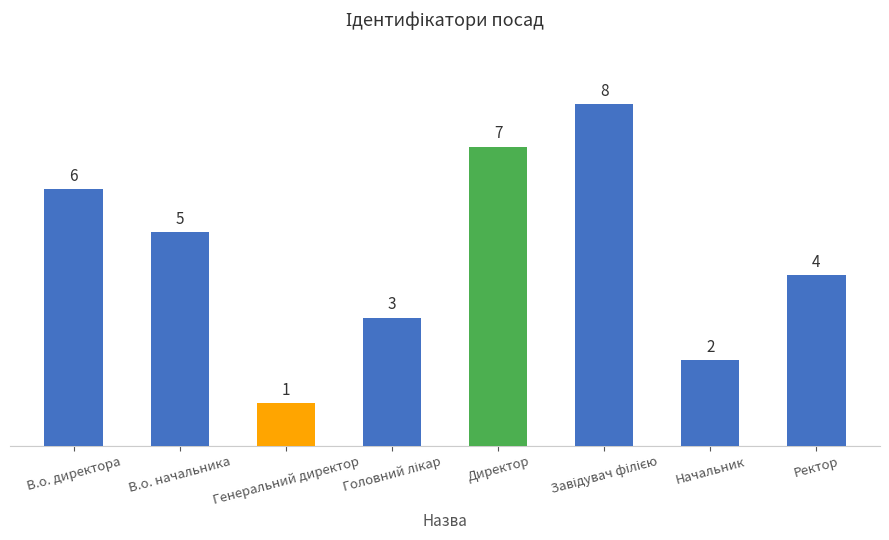

What is the difference between the values at Директор and Генеральний директор?

6